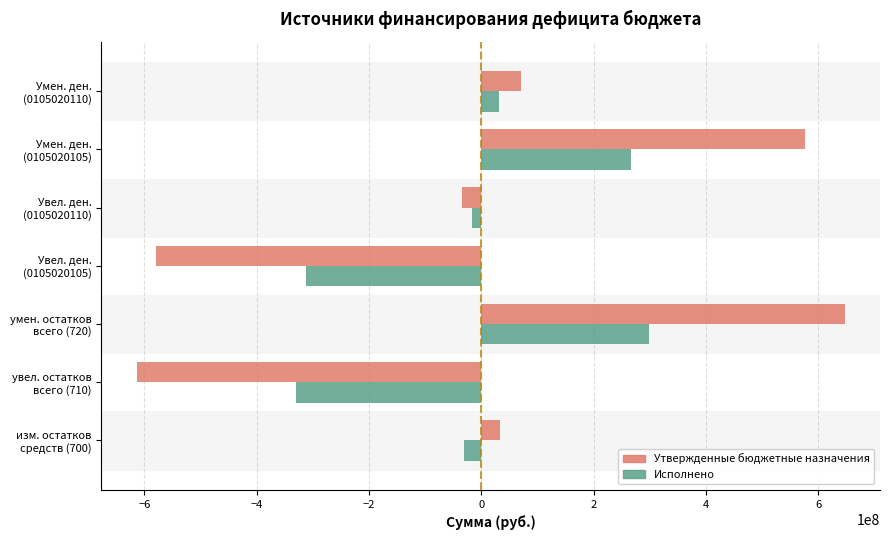

Count the number of data series in this chart.

2